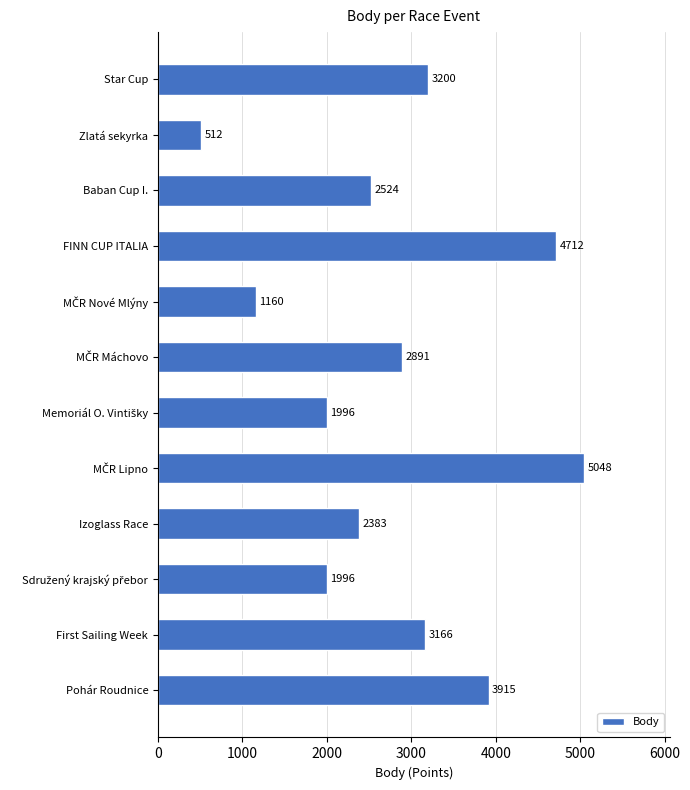

What is the average value?

2792